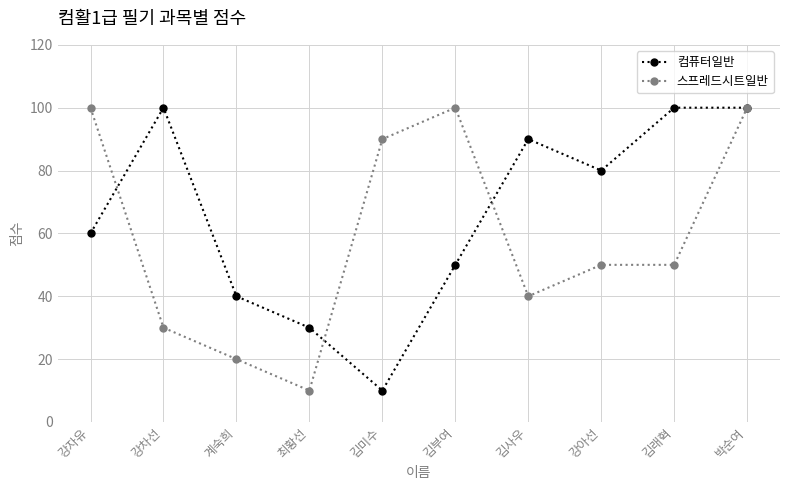

How many 컴퓨터일반 values are between 40 and 100?

8